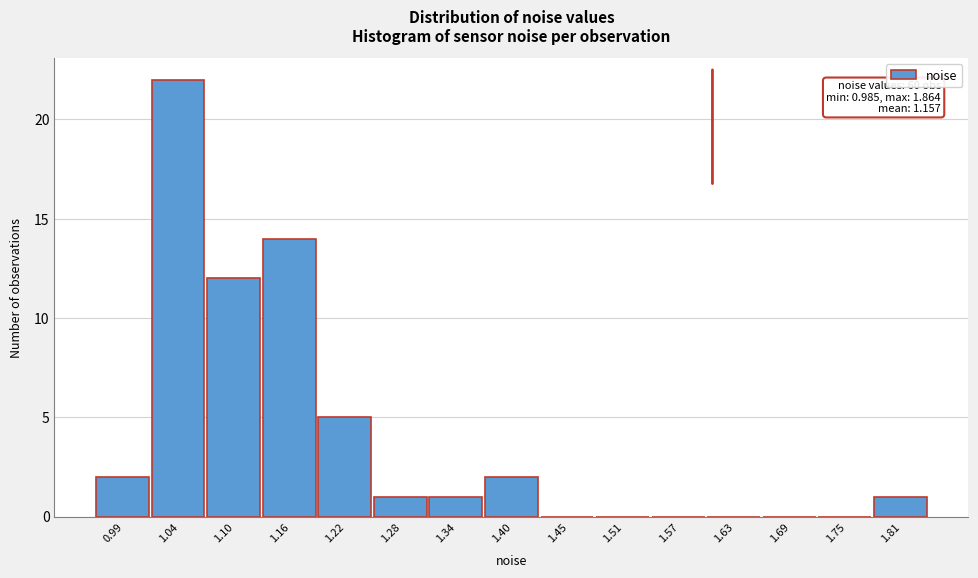

Reading left to right, transcribe all the data shown in this chart.

0.99=2	1.04=22	1.10=12	1.16=14	1.22=5	1.28=1	1.34=1	1.40=2	1.45=0	1.51=0	1.57=0	1.63=0	1.69=0	1.75=0	1.81=1